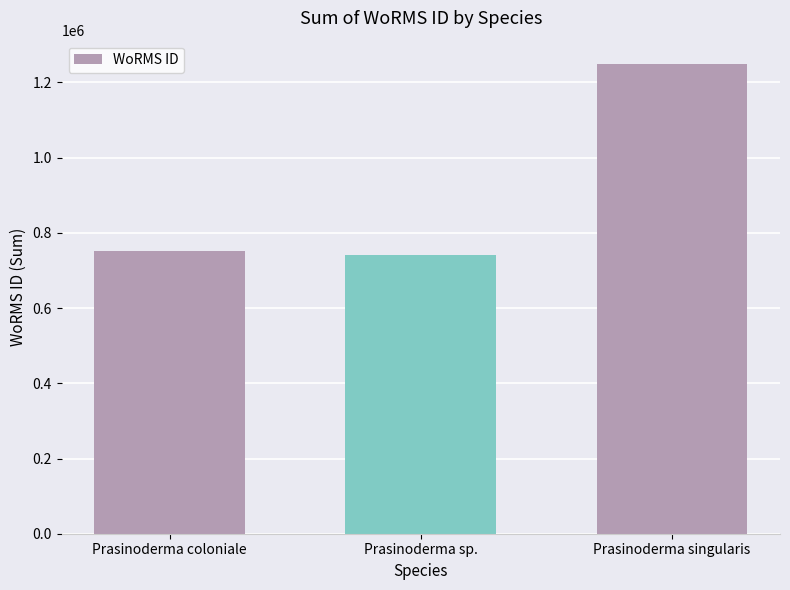

What is the sum of the values at Prasinoderma coloniale and Prasinoderma sp.?

1491958